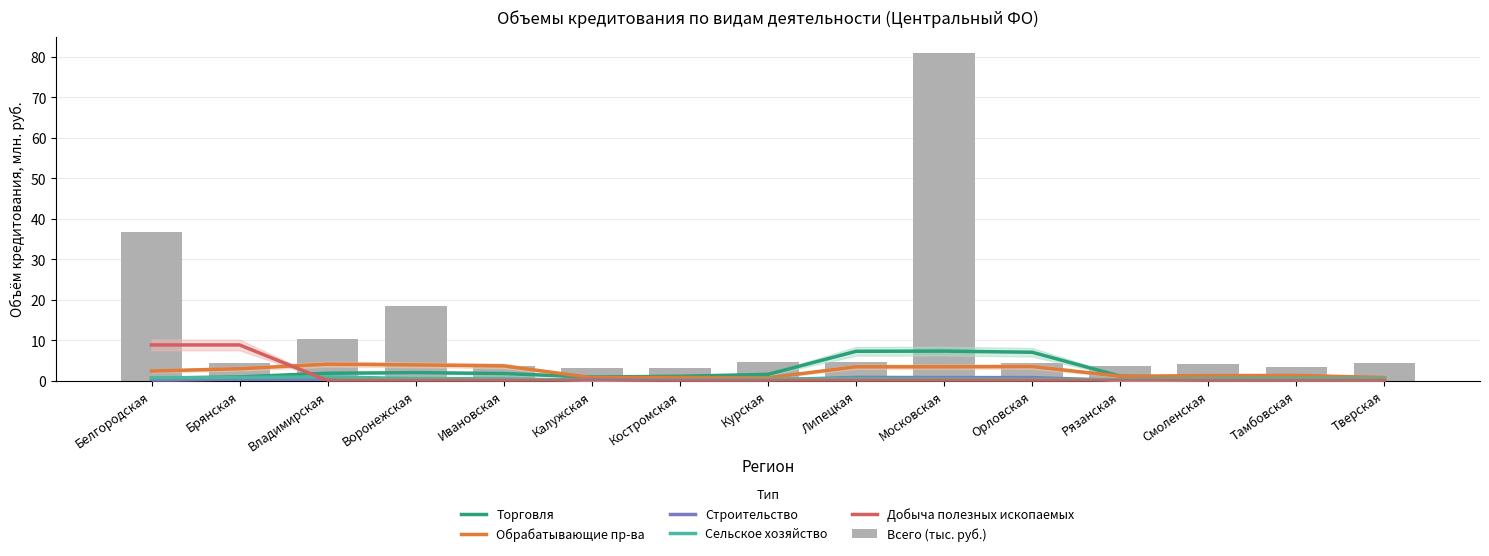

What is the label of the 7th bar from the left?

Костромская